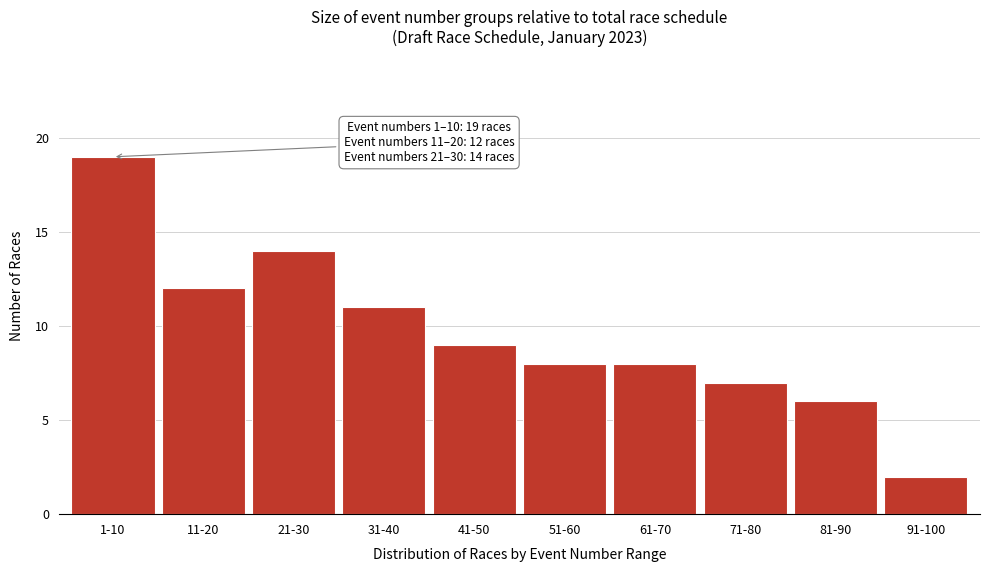

Reading right to left, extract all data points from this chart.

2	6	7	8	8	9	11	14	12	19